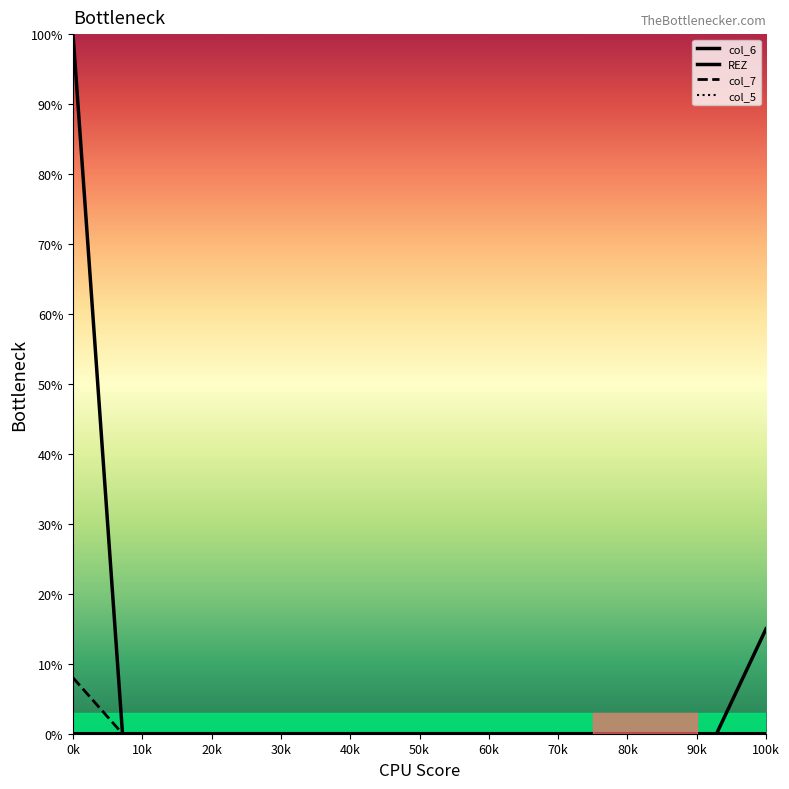

True or false: REZ has a value of -10 at 6.

False